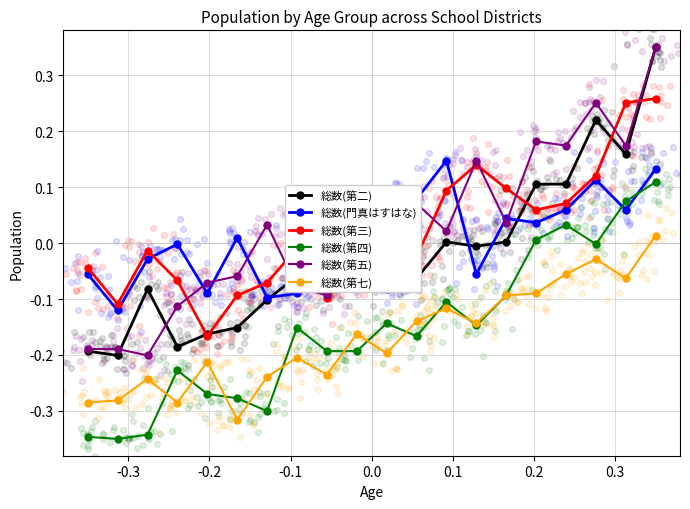

True or false: 総数(第七) and 総数(第五) cross at least once.

False